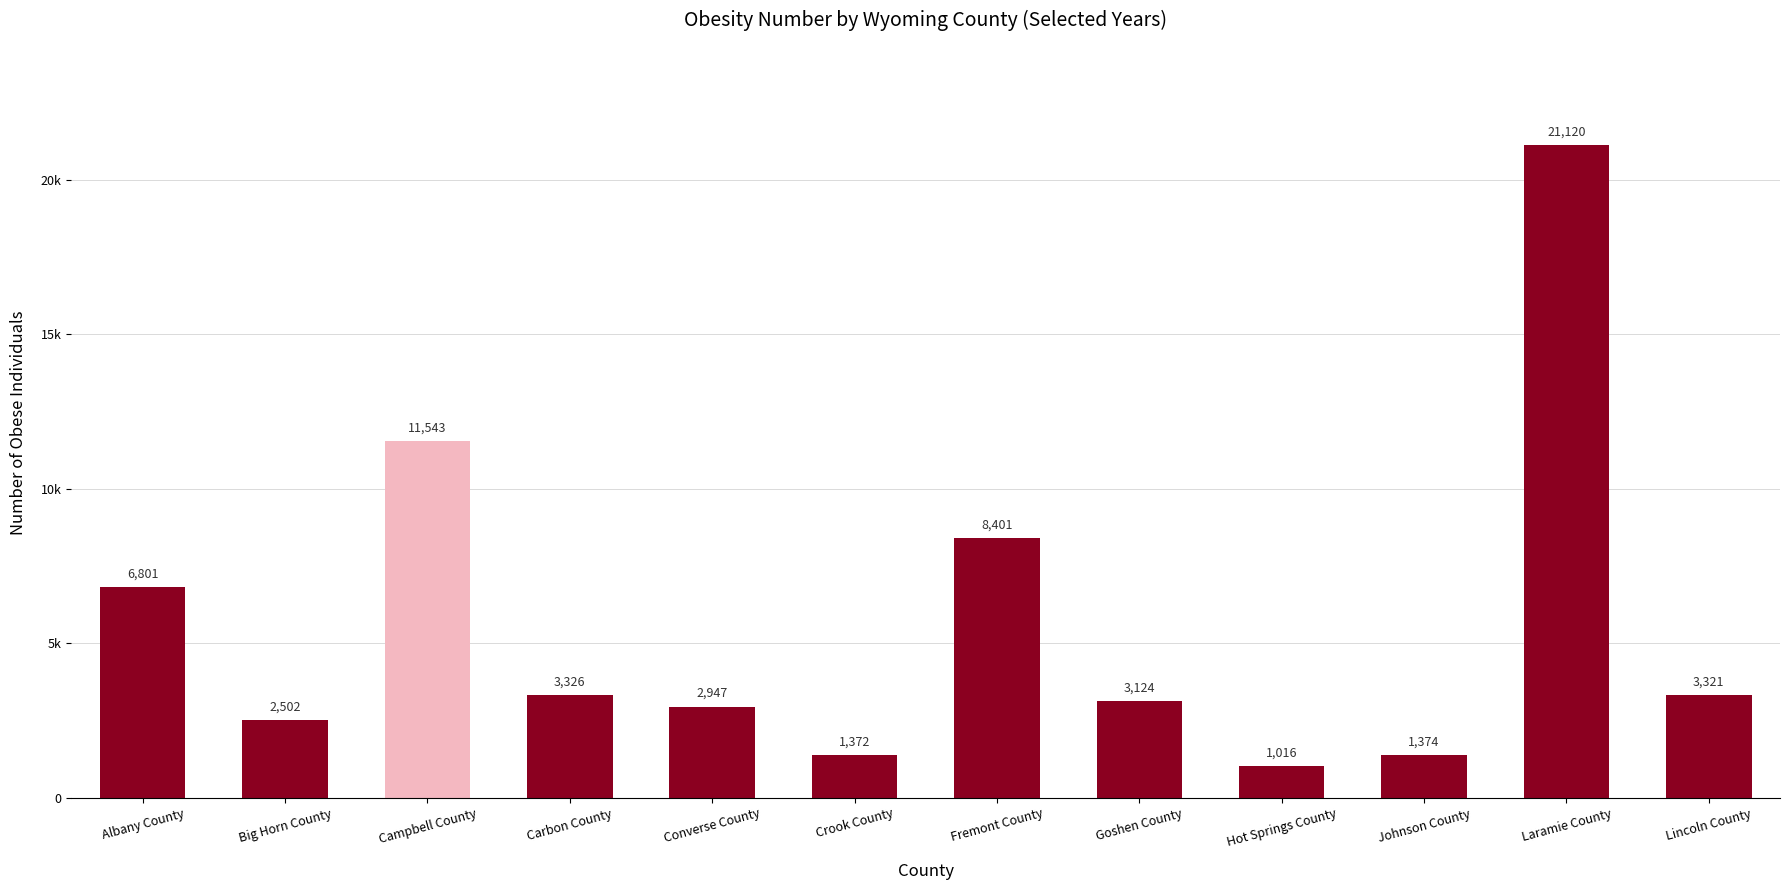

Are the bars horizontal?

No